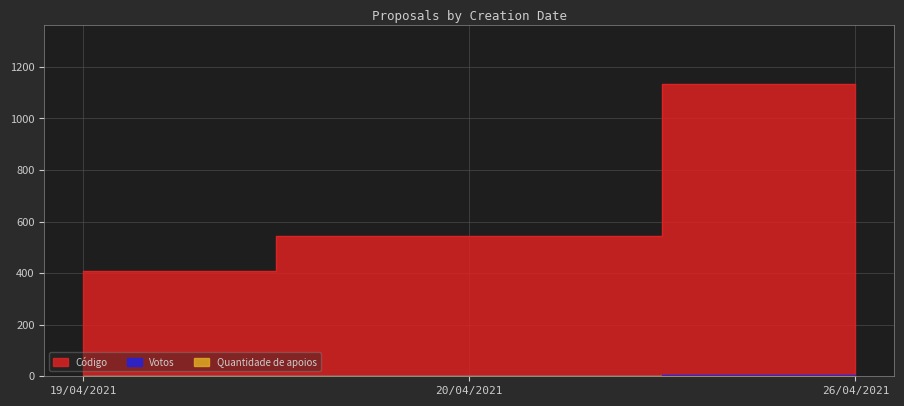

How many lines are shown in the chart?

3